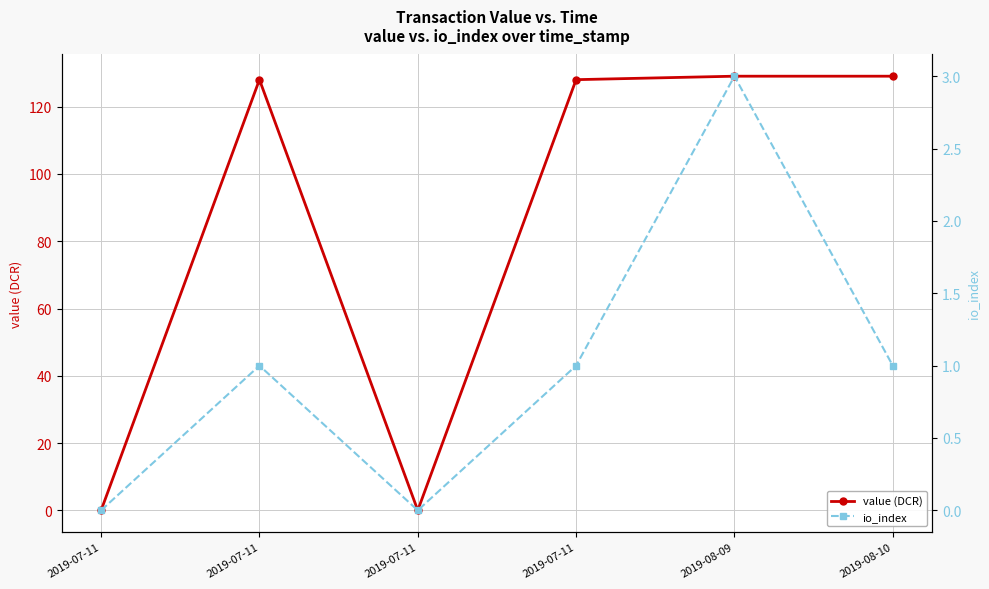

The value of io_index at 2019-08-09 is 3.0. True or false?

True